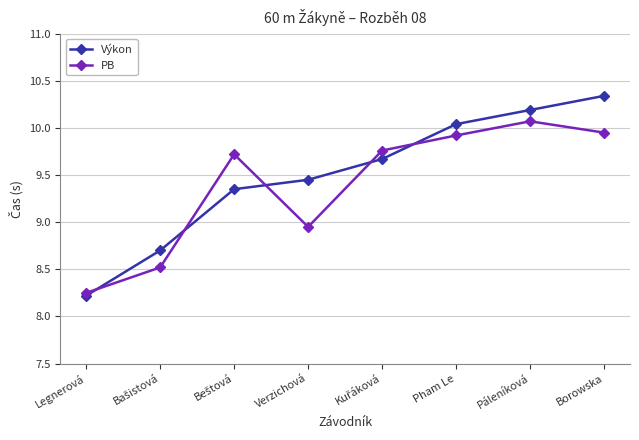

What is the label of the 2nd point from the right?

Páleníková